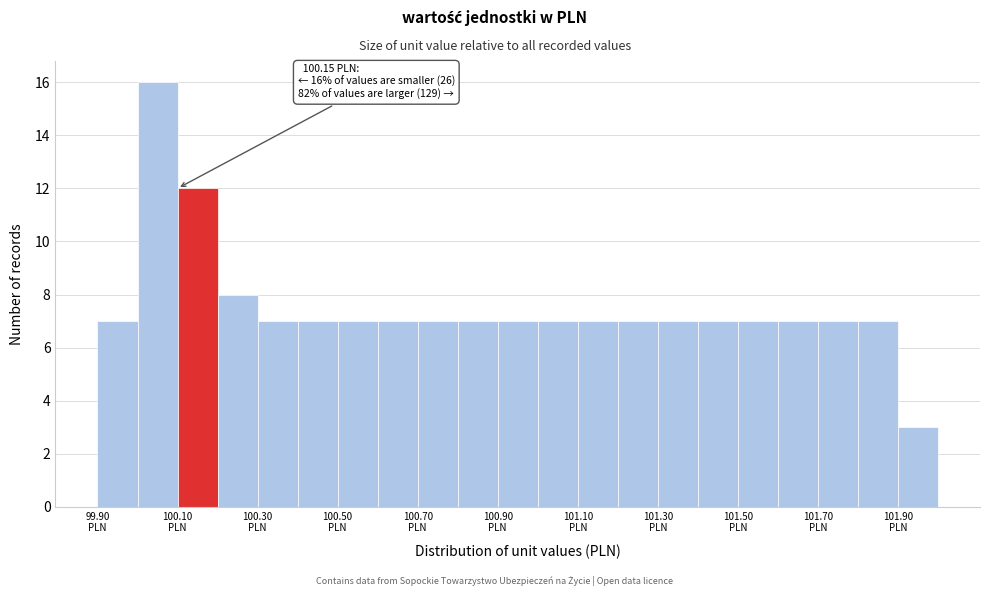

Which range on the x-axis has the tallest bar?

100.0 to 100.1